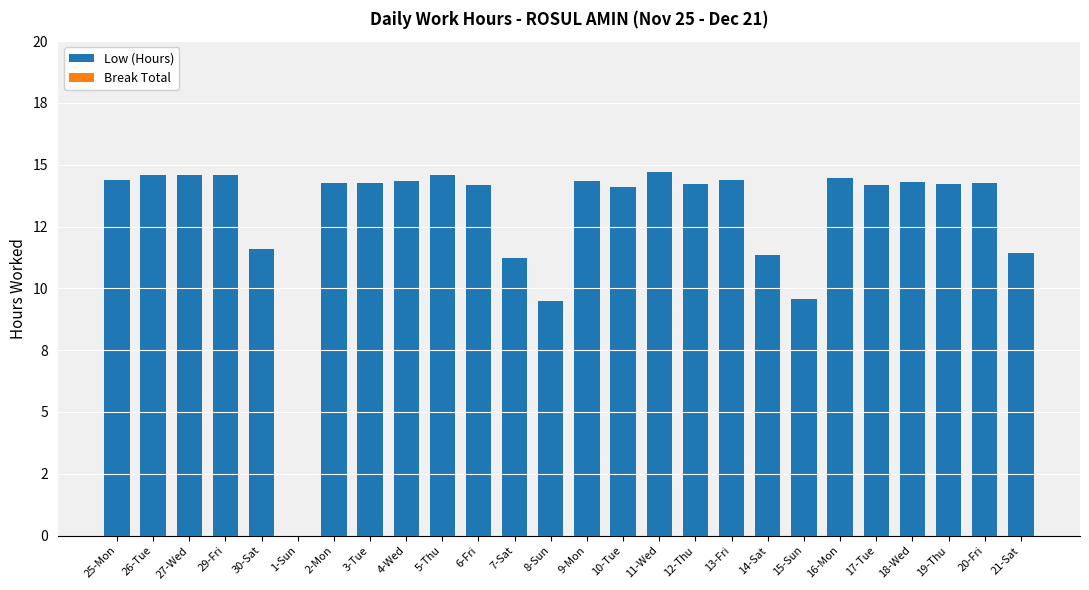

Are the bars horizontal?

No